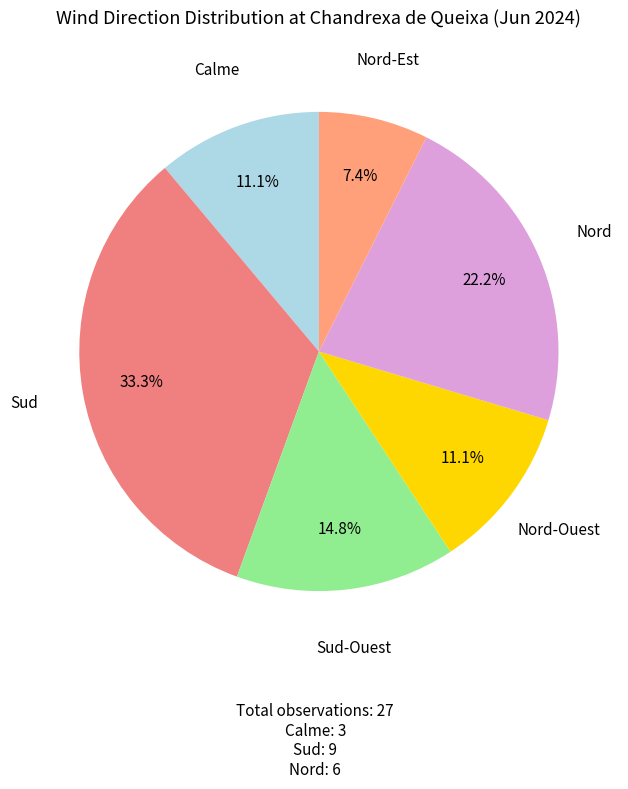

To the nearest percent, what is the difference between the Sud-Ouest and Nord-Ouest slice percentages?

4%